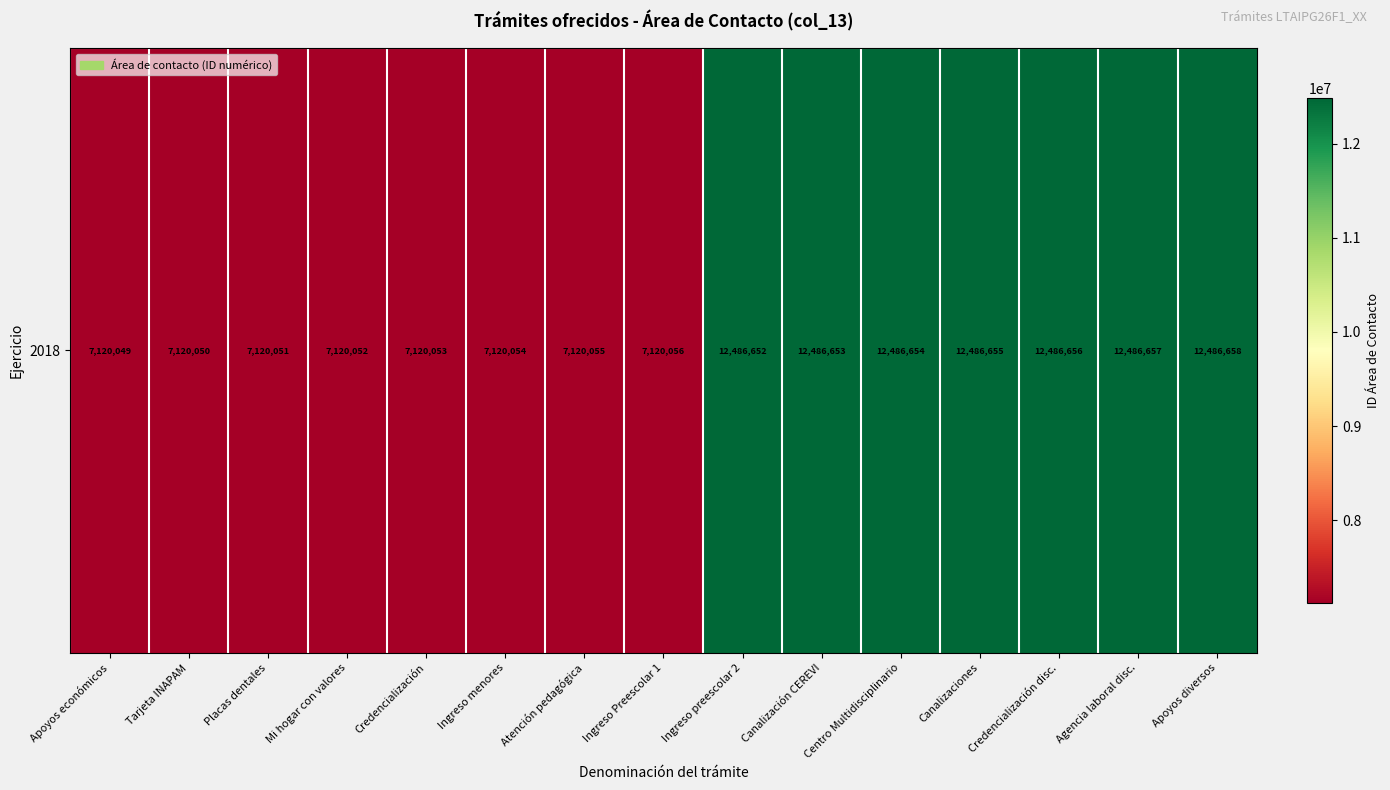

Rank the categories by value from lowest to highest.

Apoyos económicos, Tarjeta INAPAM, Placas dentales, Mi hogar con valores, Credencialización, Ingreso menores, Atención pedagógica, Ingreso Preescolar 1, Ingreso preescolar 2, Canalización CEREVI, Centro Multidisciplinario, Canalizaciones, Credencialización disc., Agencia laboral disc., Apoyos diversos